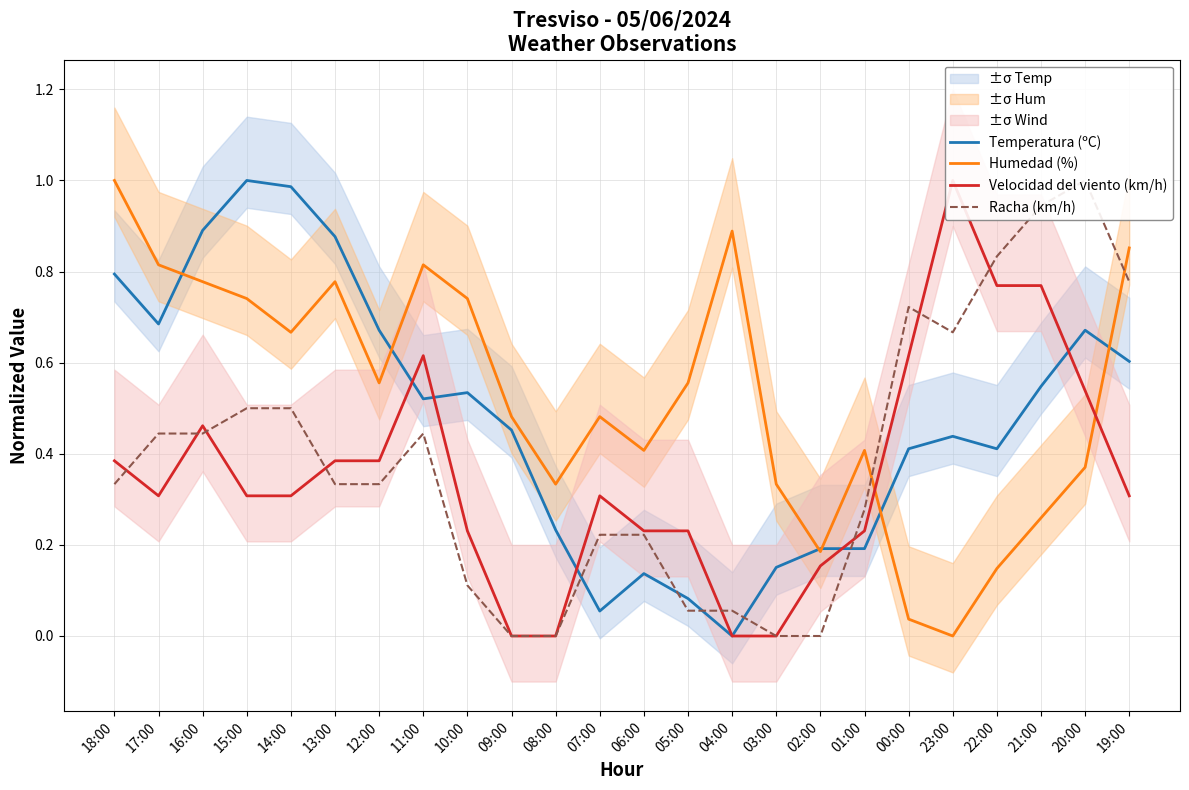

The value of Velocidad del viento (km/h) at 06:00 is 0.2. True or false?

True